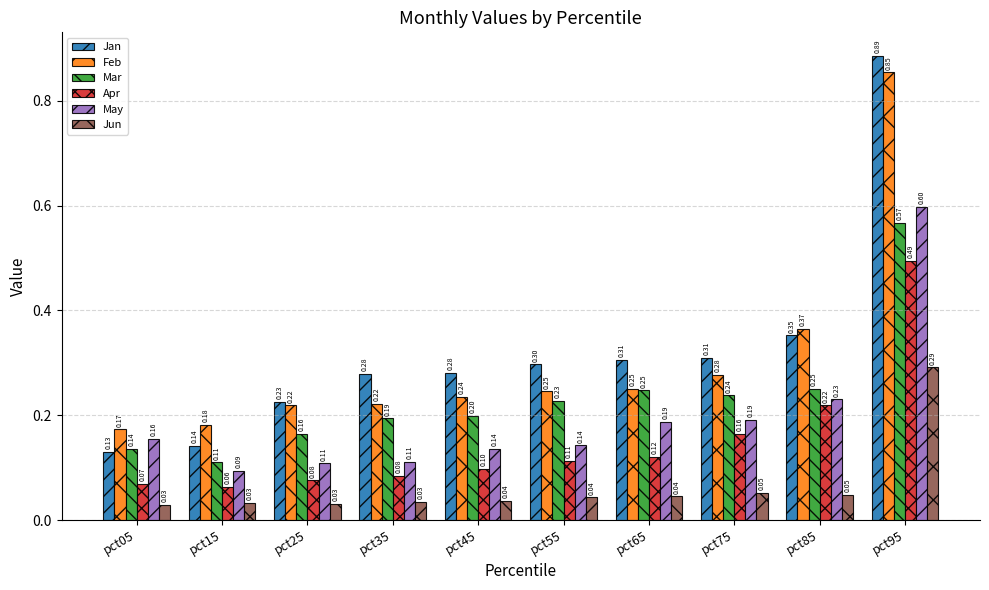

How many Jun values are between 0 and 1?

10